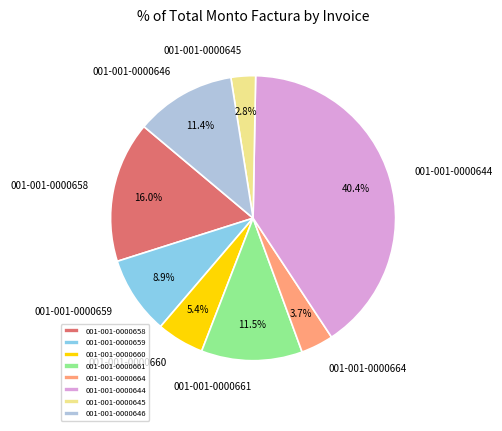

The 001-001-0000664 slice represents 4% of the pie. True or false?

True